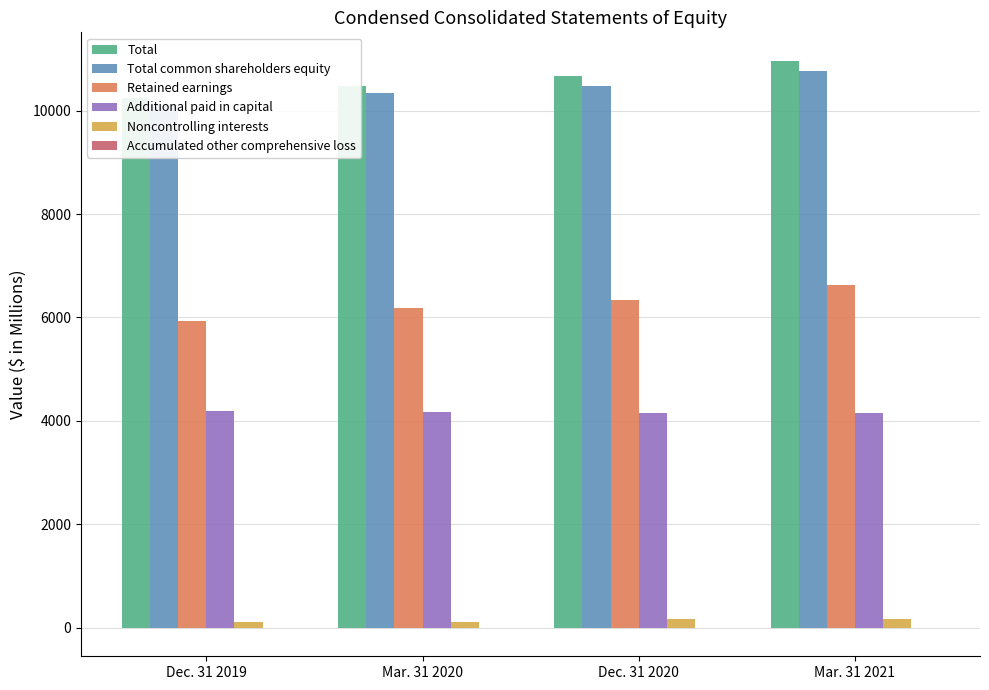

Reading left to right, what are all the values shown in this chart?

Total: Dec. 31 2019=10254.6	Mar. 31 2020=10484.6	Dec. 31 2020=10662.5	Mar. 31 2021=10967.6
Total common shareholders equity: Dec. 31 2019=10113.4	Mar. 31 2020=10344.1	Dec. 31 2020=10469.7	Mar. 31 2021=10767.1
Retained earnings: Dec. 31 2019=5927.7	Mar. 31 2020=6180.7	Dec. 31 2020=6329.6	Mar. 31 2021=6626.0
Additional paid in capital: Dec. 31 2019=4186.6	Mar. 31 2020=4167.3	Dec. 31 2020=4143.7	Mar. 31 2021=4143.6
Noncontrolling interests: Dec. 31 2019=110.8	Mar. 31 2020=110.1	Dec. 31 2020=162.4	Mar. 31 2021=170.1
Accumulated other comprehensive loss: Dec. 31 2019=-4.1	Mar. 31 2020=-7.1	Dec. 31 2020=-6.8	Mar. 31 2021=-5.7